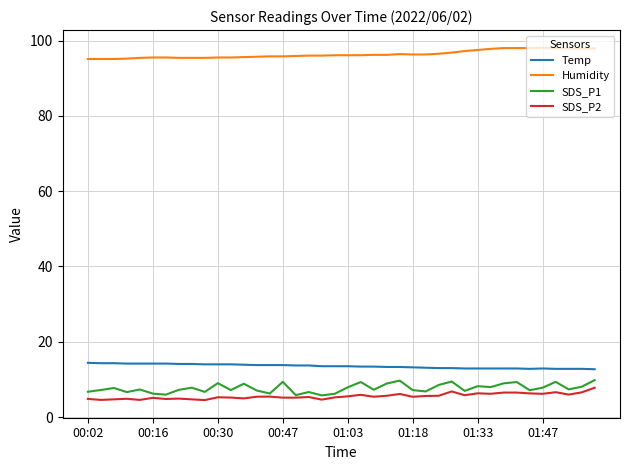

True or false: SDS_P2 and Temp cross at least once.

False